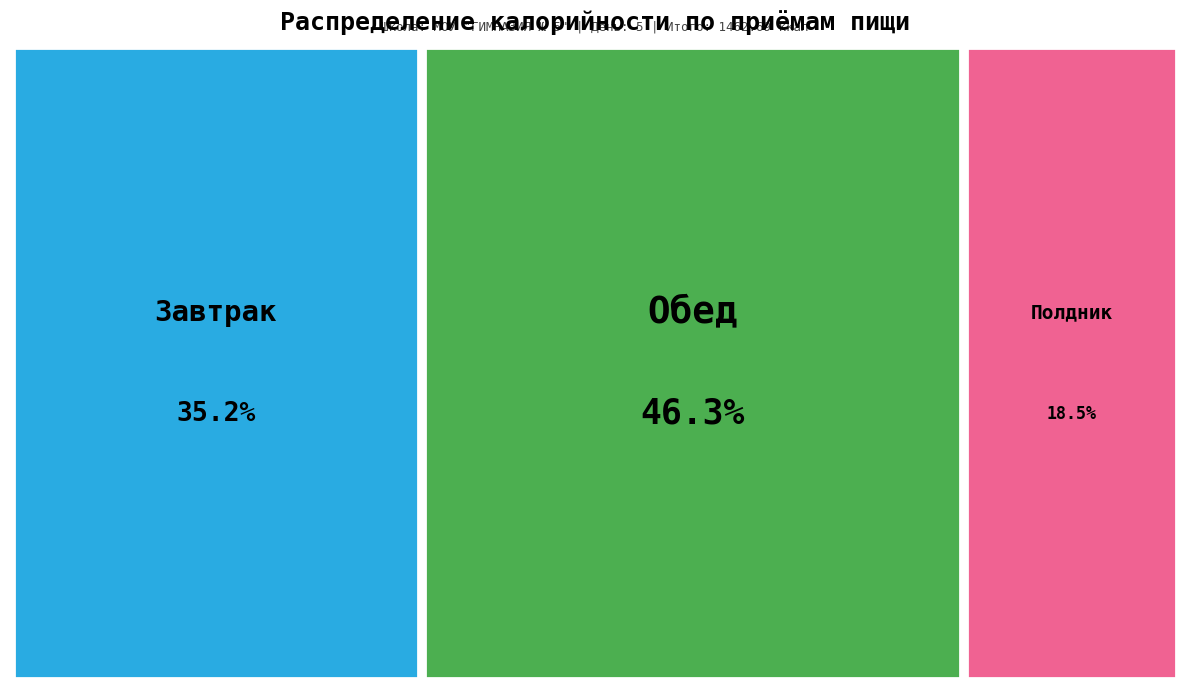

What percentage is the Завтрак slice, to the nearest percent?

35%